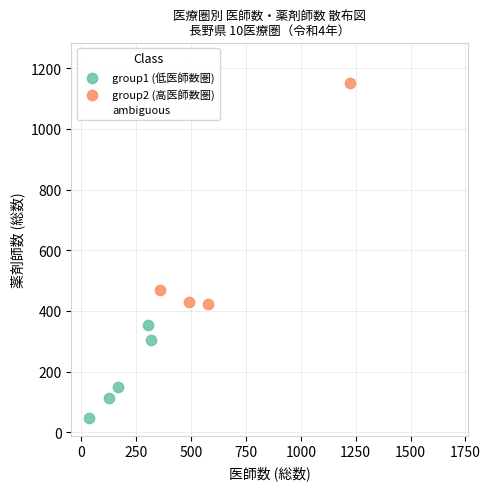

Which series reaches the maximum Y coordinate?

ambiguous